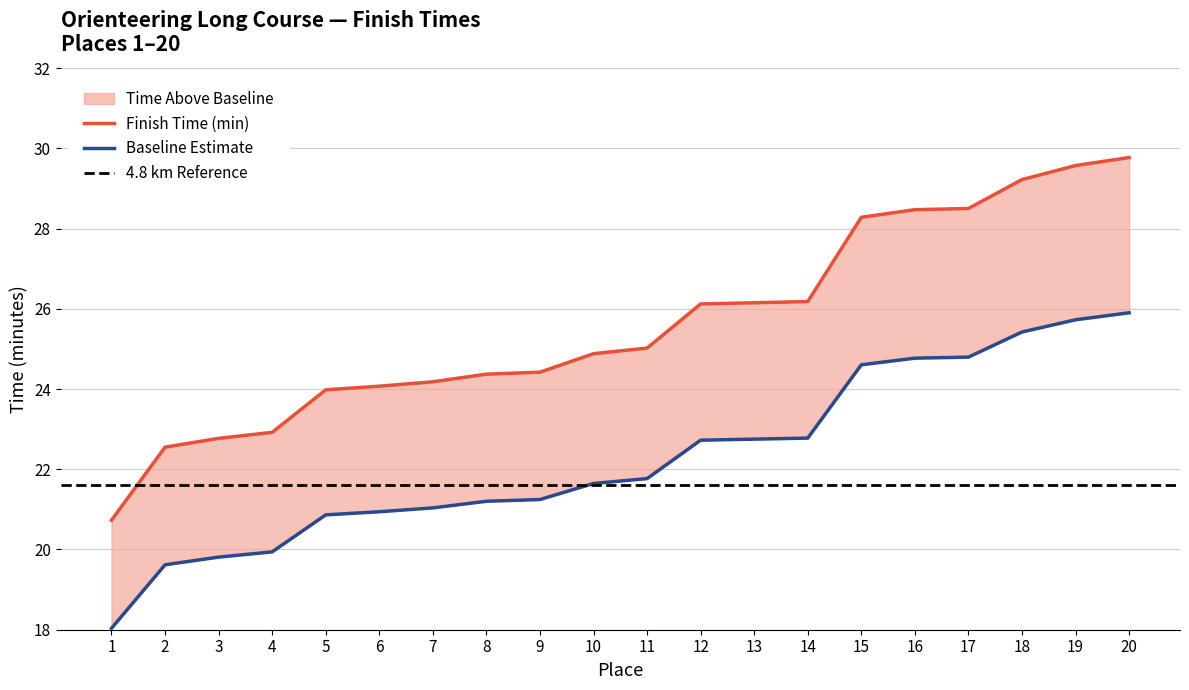

Is it true that the value at 20 is 51.7?

False